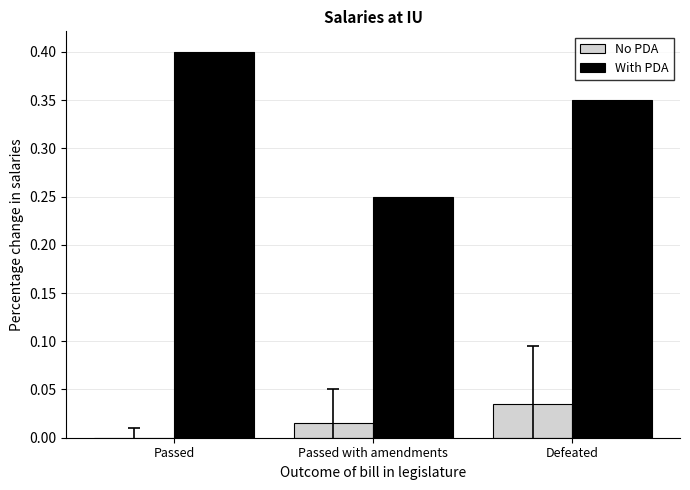

Which category has the highest value across all series?

Passed